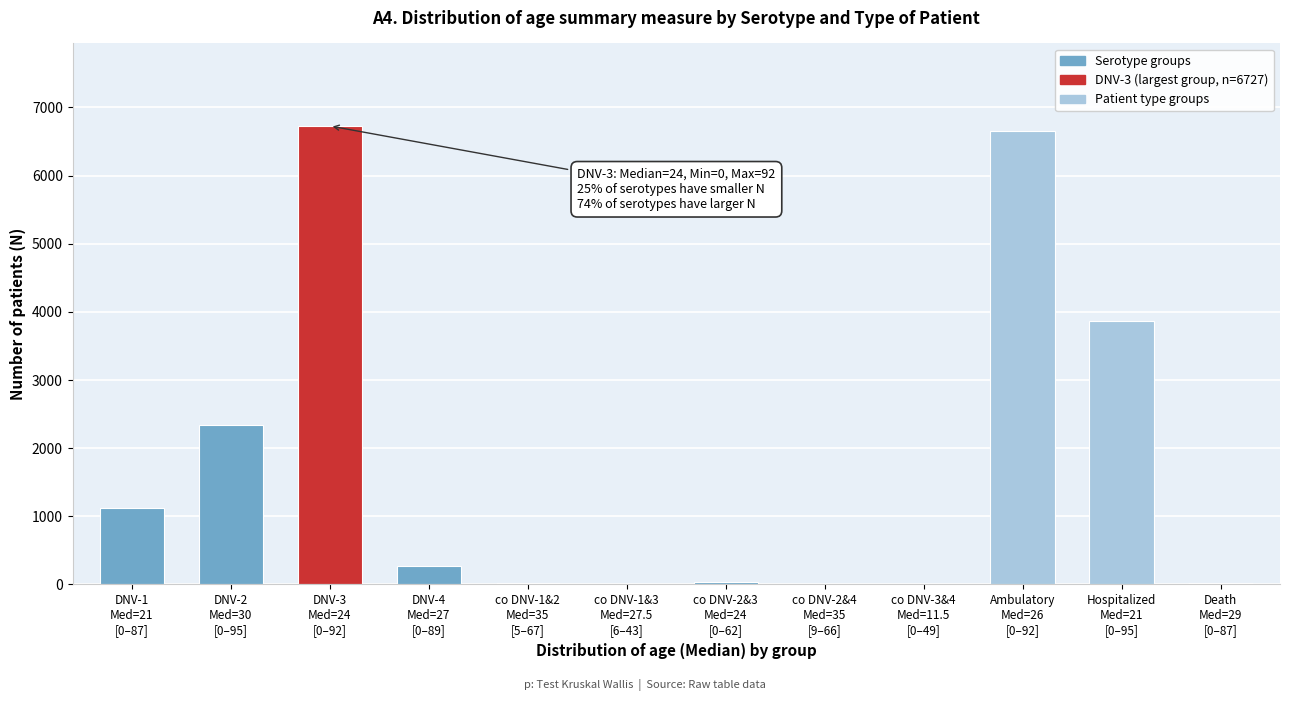

What is the maximum value shown in the chart?

6727